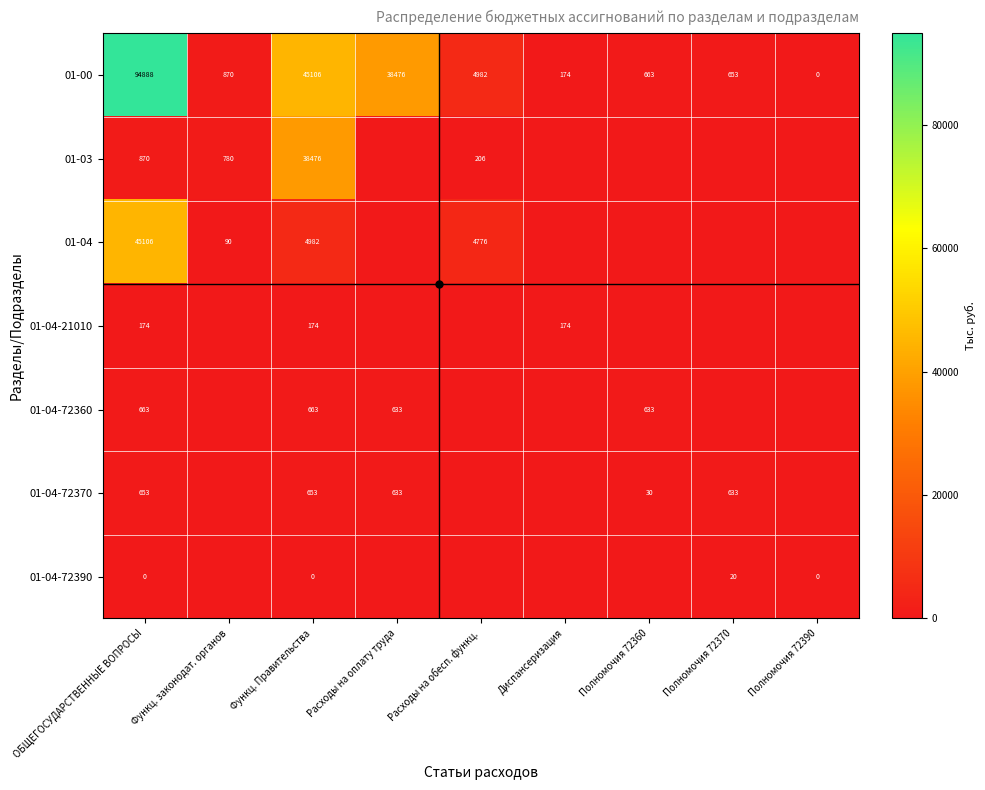

At which category is the sum across all series the highest?

ОБЩЕГОСУДАРСТВЕННЫЕ ВОПРОСЫ